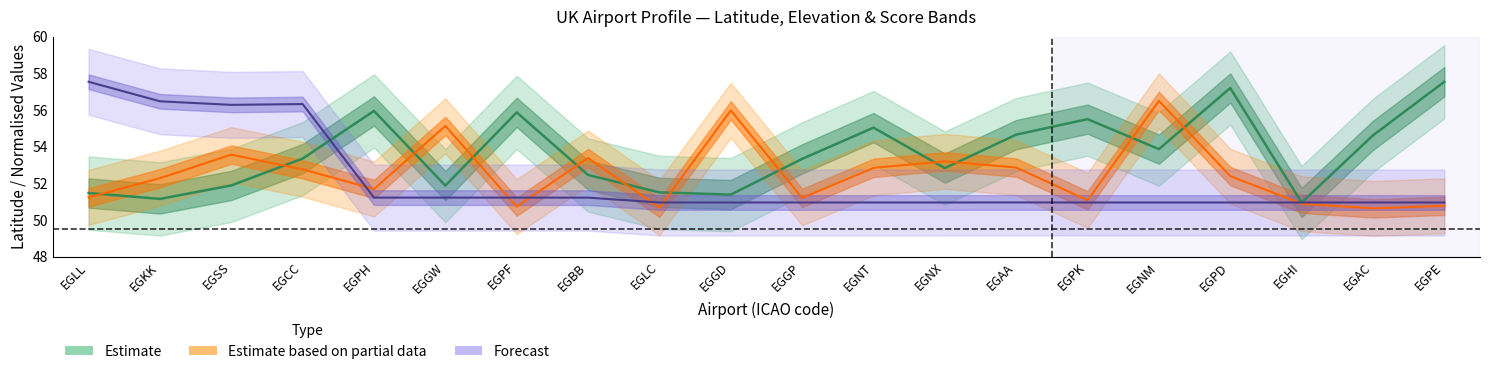

Is the value of elevation_ft at EGPE greater than the value of score at EGLC?

No